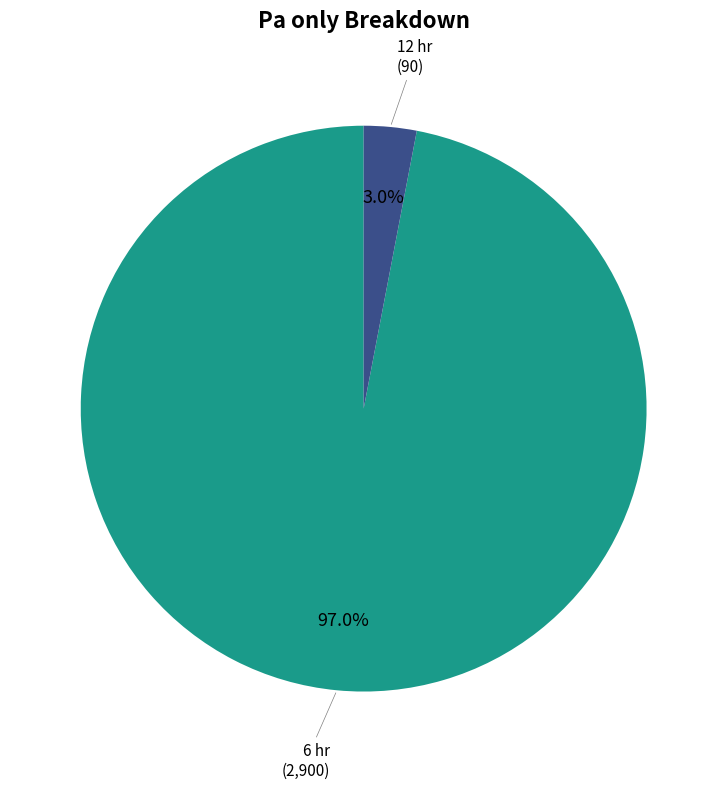

To the nearest percent, what is the difference between the largest and smallest slice percentages?

94%